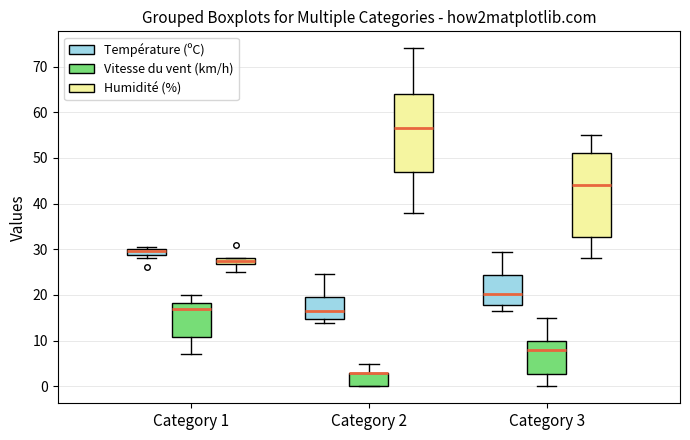

Where does the upper whisker of the box for Category 2 (Vitesse du vent (km/h)) end on the y-axis? The values are not printed on the chart, so give them approximately, as read against the axis.

5